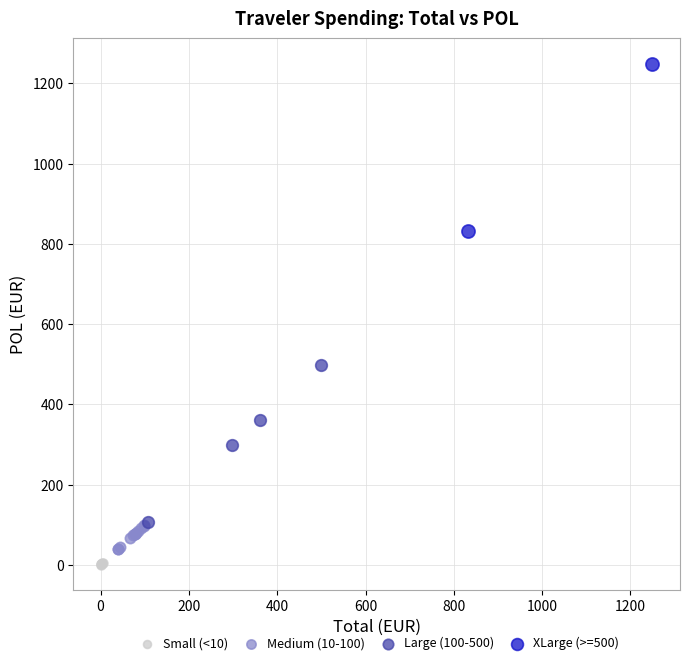

What are all the series names shown in the legend?

Small (<10), Medium (10-100), Large (100-500), XLarge (>=500)